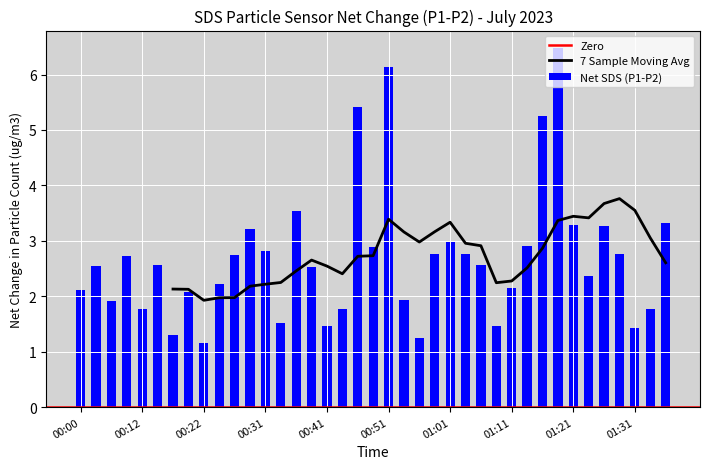

Is it true that 7 Sample Moving Avg equals 3.3 at 01:01?

True